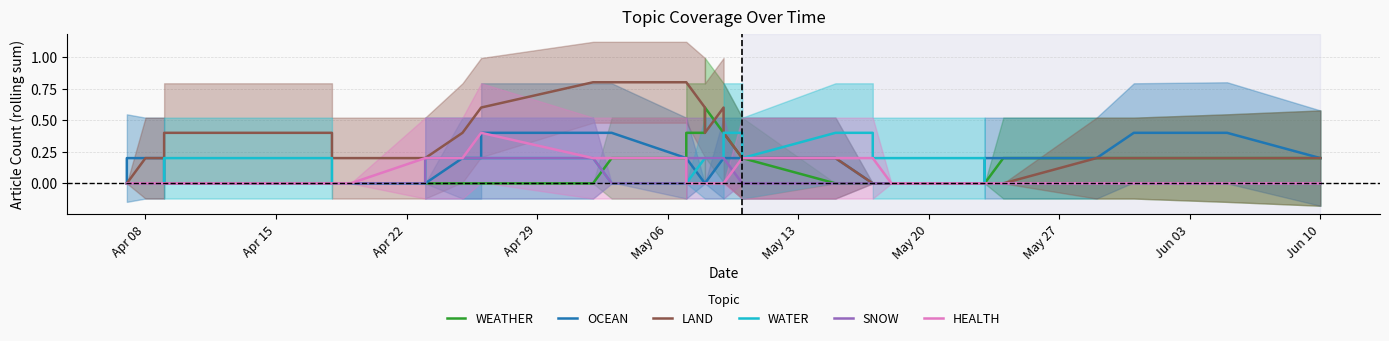

At how many categories does at least one series exceed 0?

38